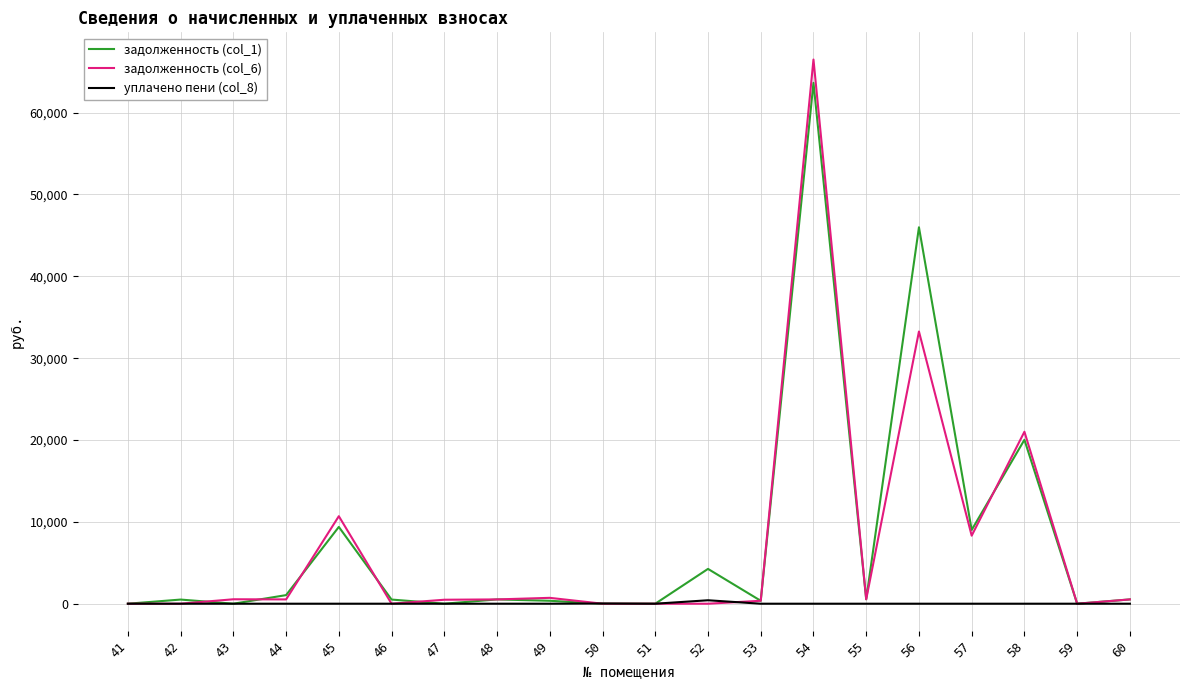

What is the maximum value for задолженность (col_6)?

66485.0